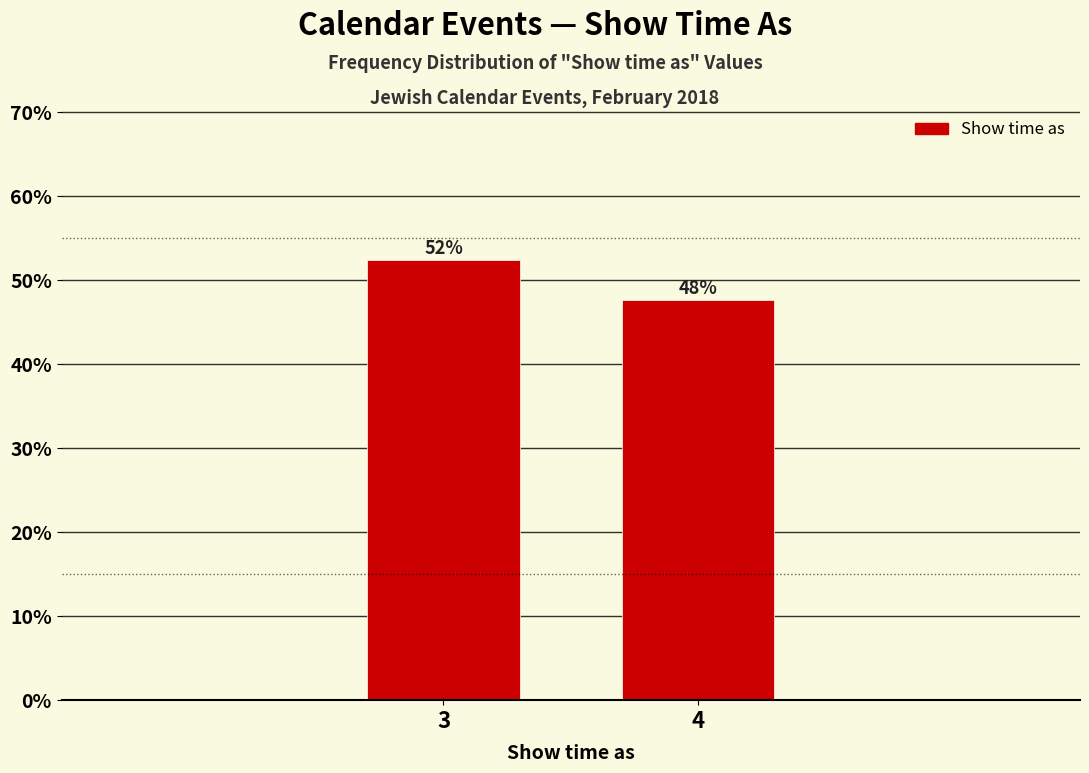

Are the bars horizontal?

No